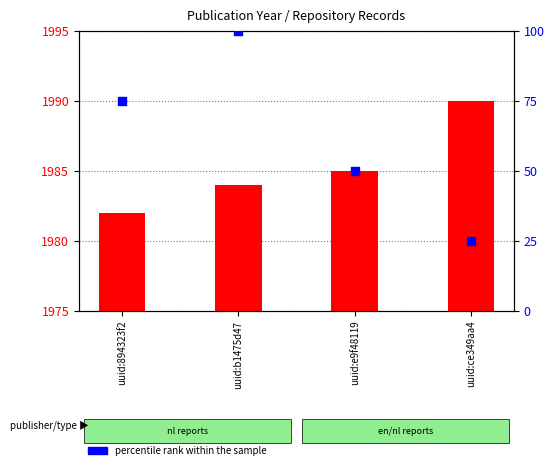

Which series contains the lowest Y value?

percentile rank within the sample